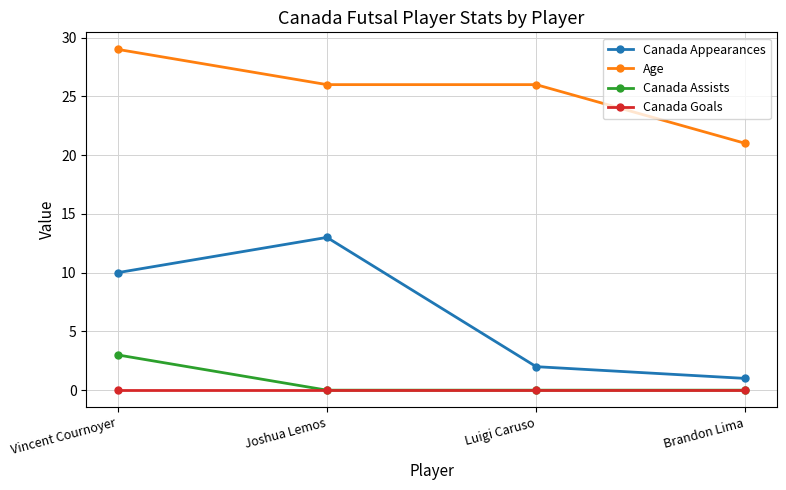

What position from the right is Brandon Lima?

1